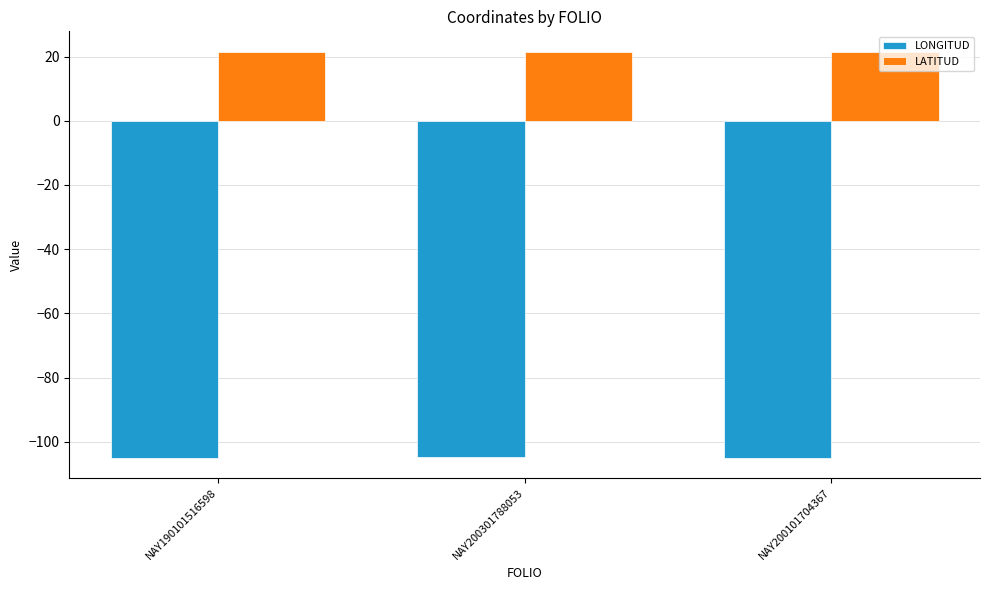

How many distinct data groups are displayed?

2